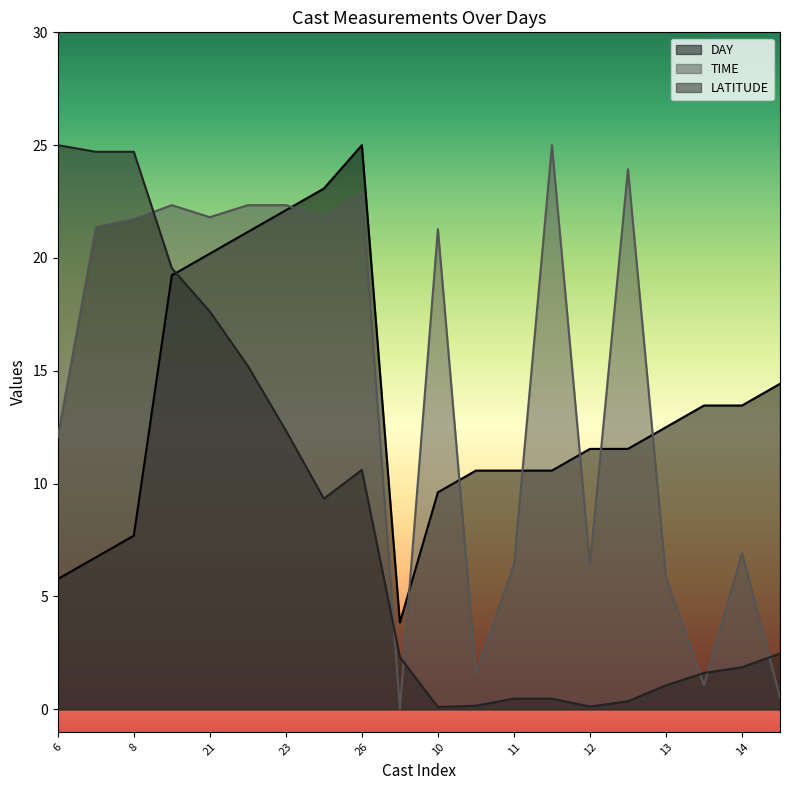

Which series ends up on top after the final intersection of LATITUDE and DAY?

DAY